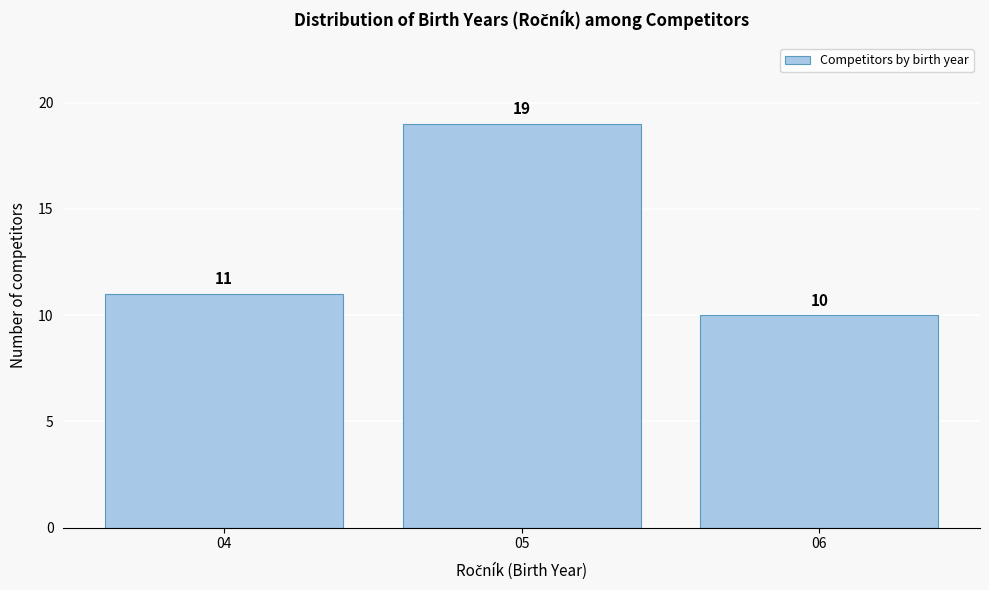

Reading left to right, list all the values displayed in this chart.

04=11	05=19	06=10